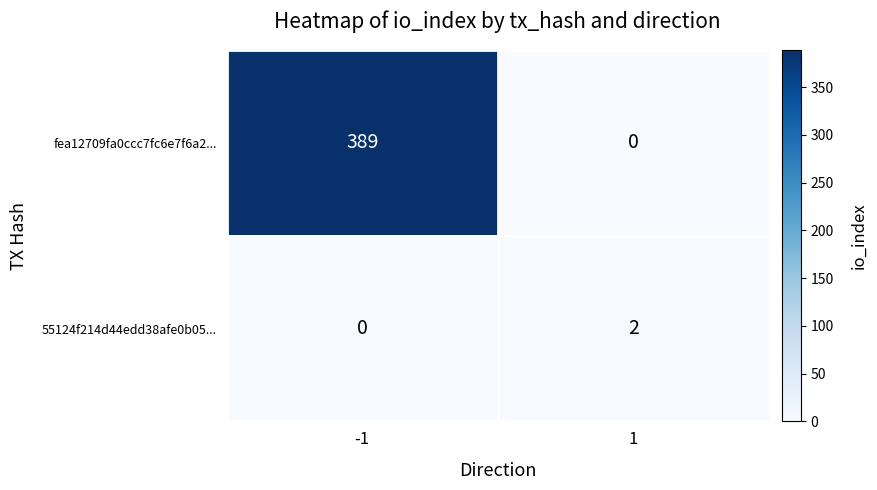

Reading left to right, extract all data points from this chart.

fea12709fa0ccc7fc6e7f6a2...: 389	0
55124f214d44edd38afe0b05...: 0	2